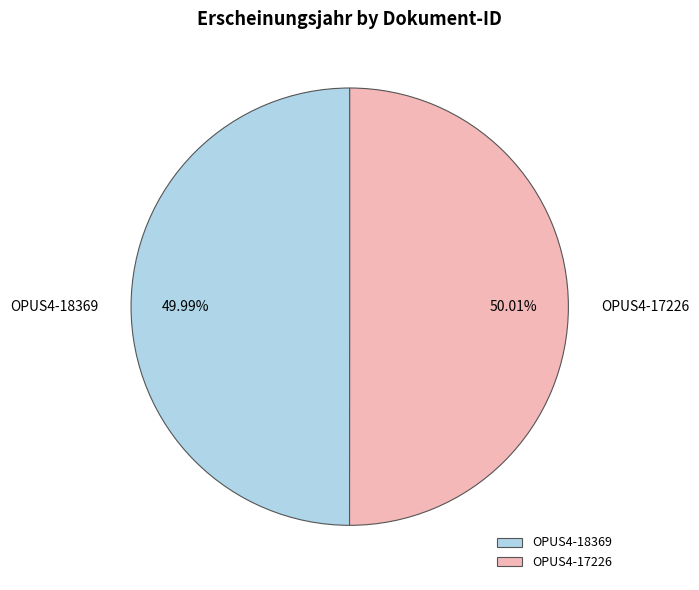

Is it true that OPUS4-17226 is 50% of the pie?

True